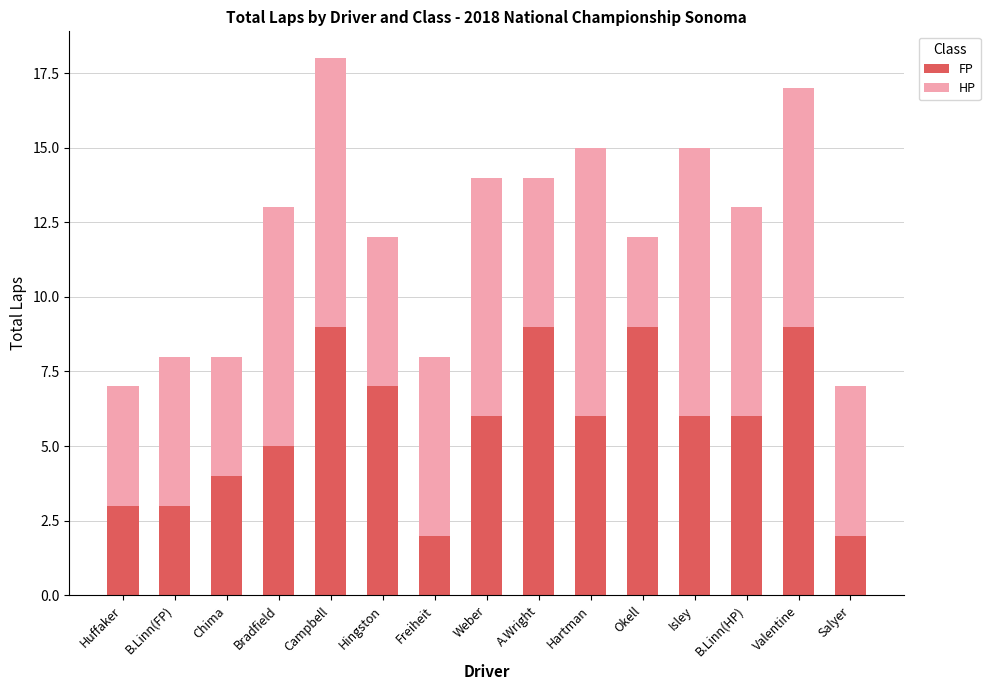

What is the approximate value of FP at Isley?

6